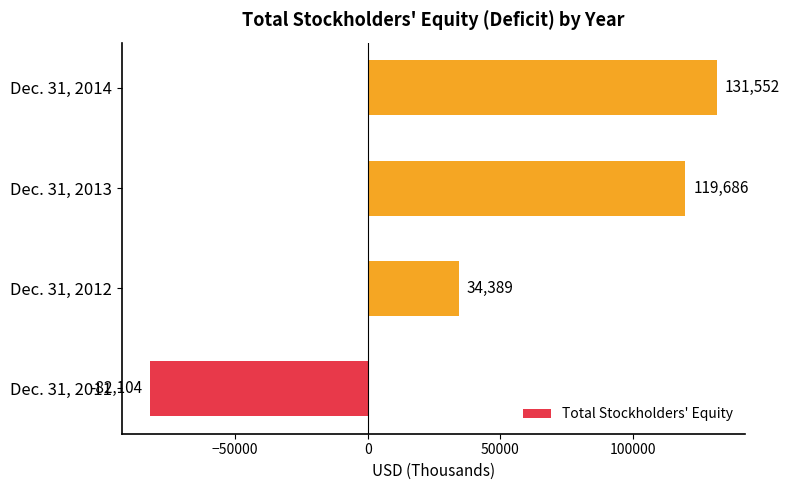

The chart shows a value of 131552 at Dec. 31, 2014. True or false?

True